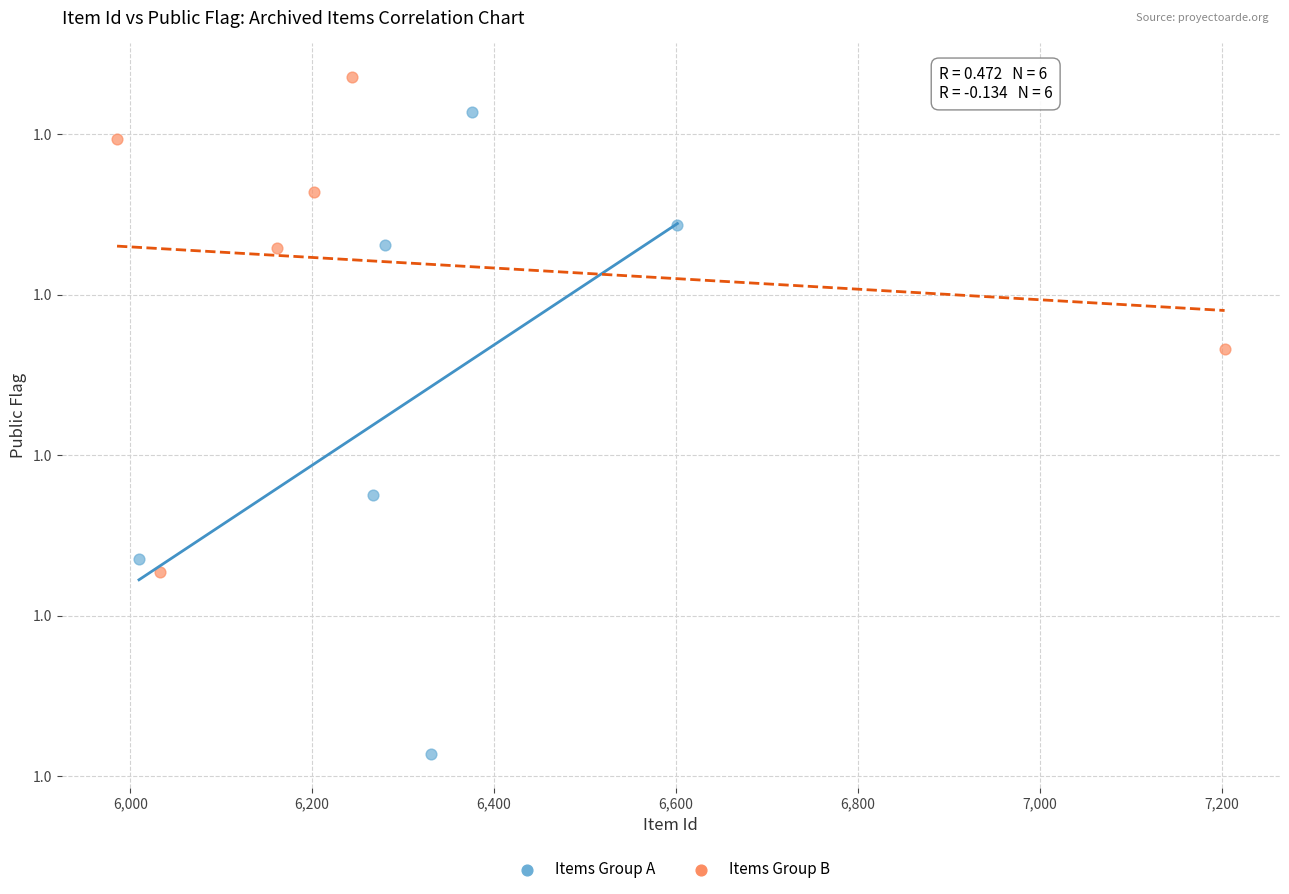

Which series has the largest Y range (max minus min)?

Items Group A